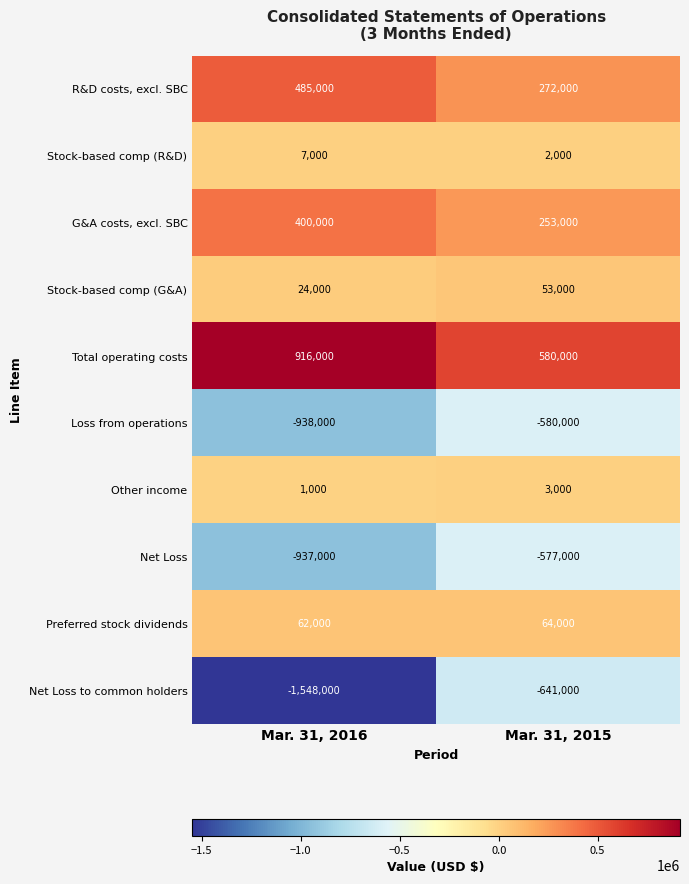

Reading left to right, transcribe all the data shown in this chart.

R&D costs, excl. SBC: 485000	272000
Stock-based comp (R&D): 7000	2000
G&A costs, excl. SBC: 400000	253000
Stock-based comp (G&A): 24000	53000
Total operating costs: 916000	580000
Loss from operations: -938000	-580000
Other income: 1000	3000
Net Loss: -937000	-577000
Preferred stock dividends: 62000	64000
Net Loss to common holders: -1548000	-641000